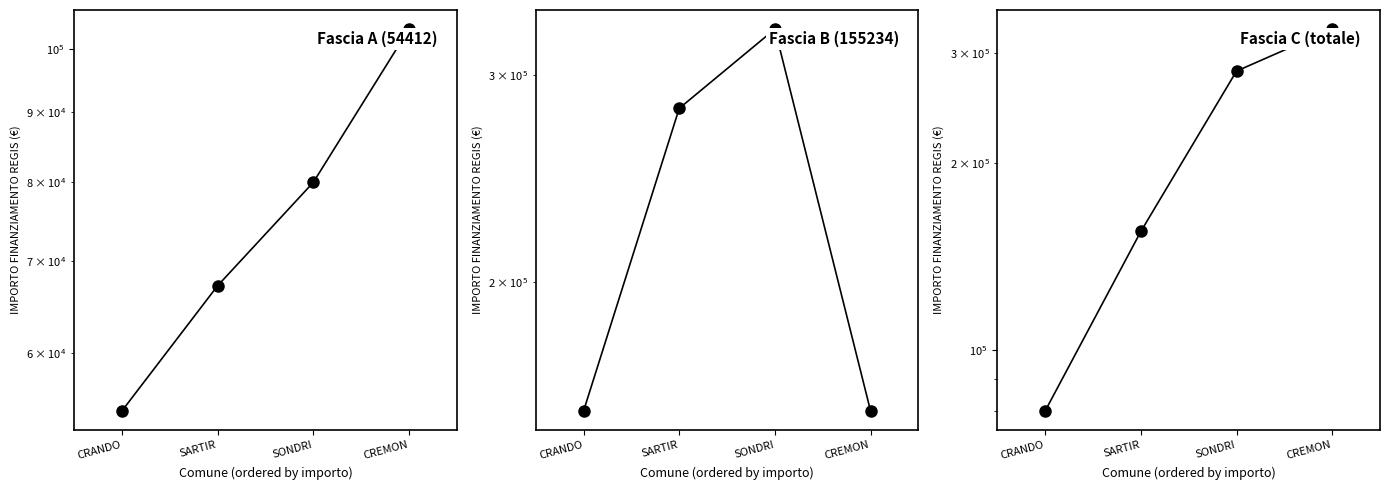

List the series in order of their peak value, highest first.

Fascia B (155234), Fascia C (totale), Fascia A (54412)